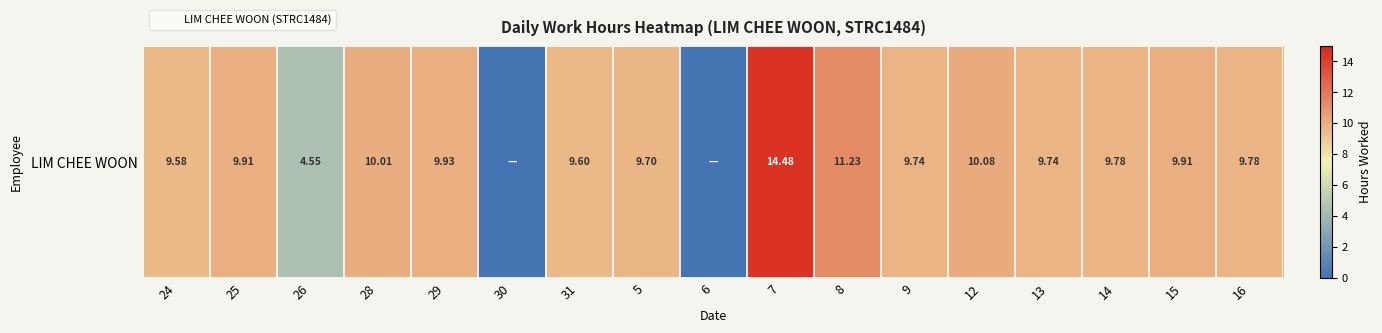

The value at 6 is 0.0. True or false?

True